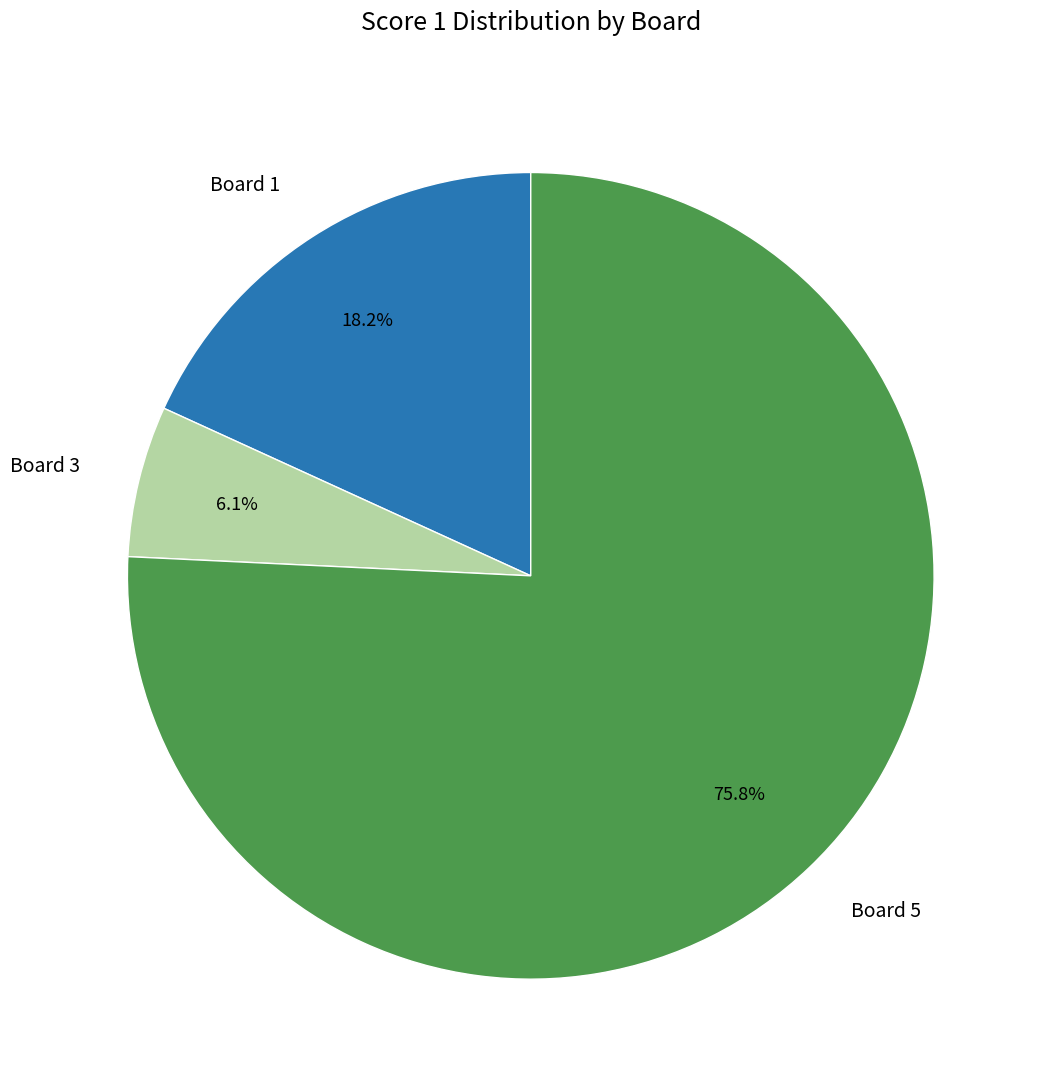

What percentage is the Board 1 slice, to the nearest percent?

18%